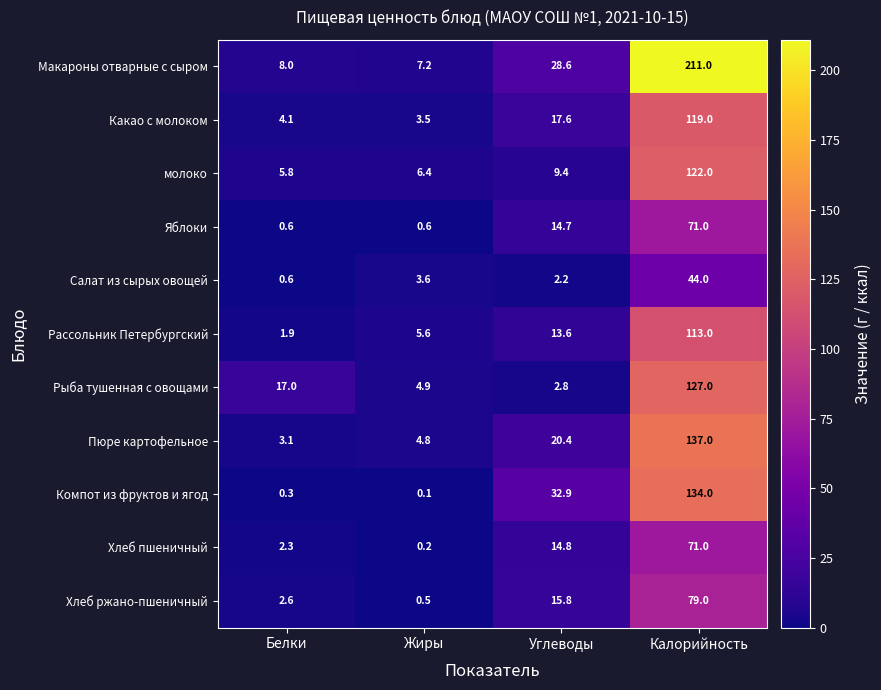

What is the sum of the Хлеб ржано-пшеничный values at Калорийность and Белки?

81.6